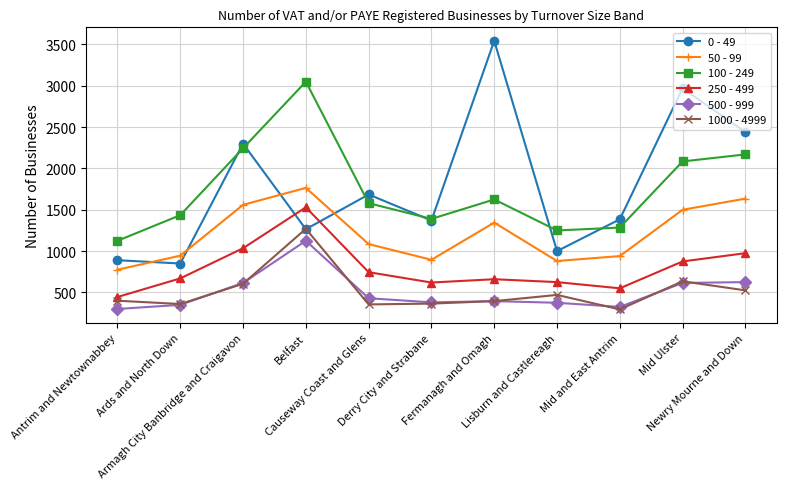

Where is 1000 - 4999 nearest to the value 782?

Mid Ulster